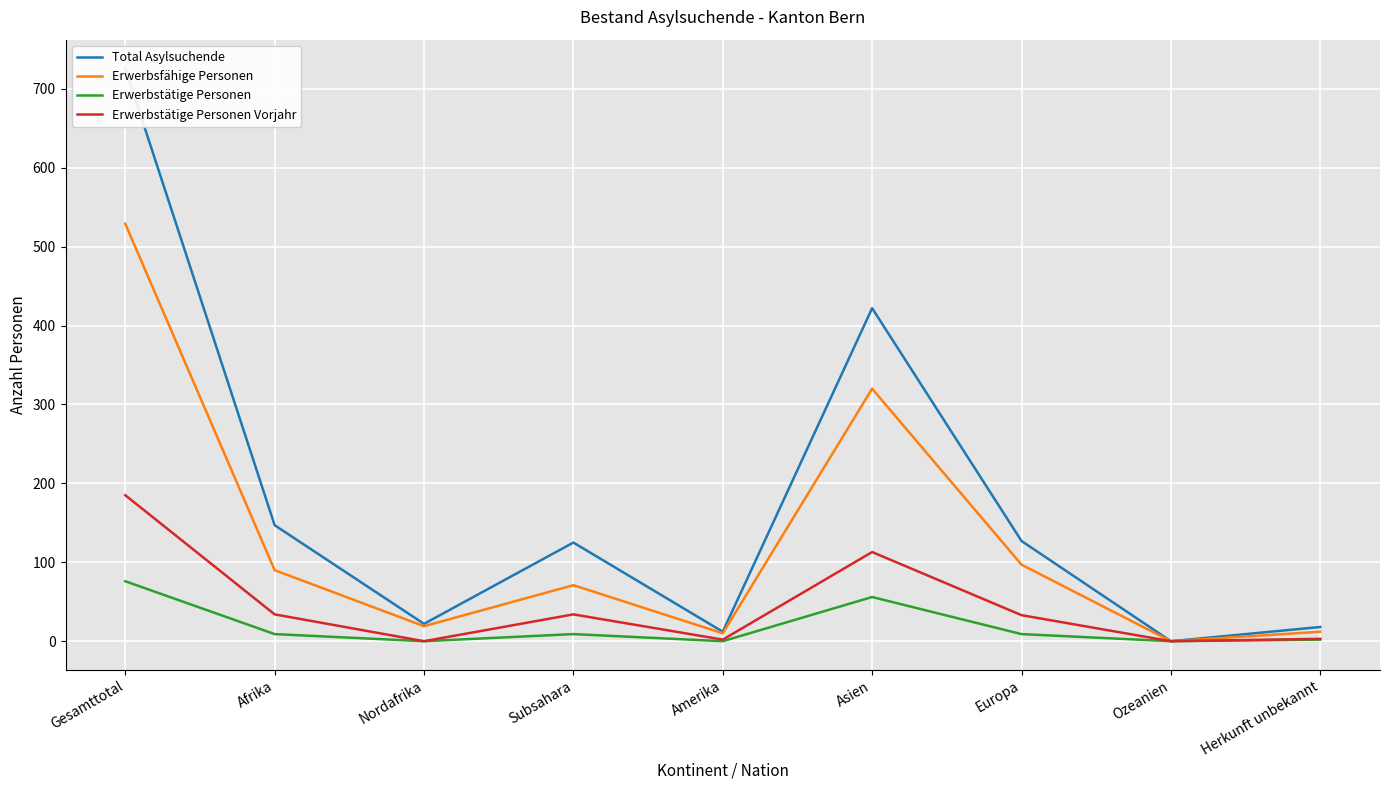

Rank the series by their maximum value, from highest to lowest.

Total Asylsuchende, Erwerbsfähige Personen, Erwerbstätige Personen Vorjahr, Erwerbstätige Personen